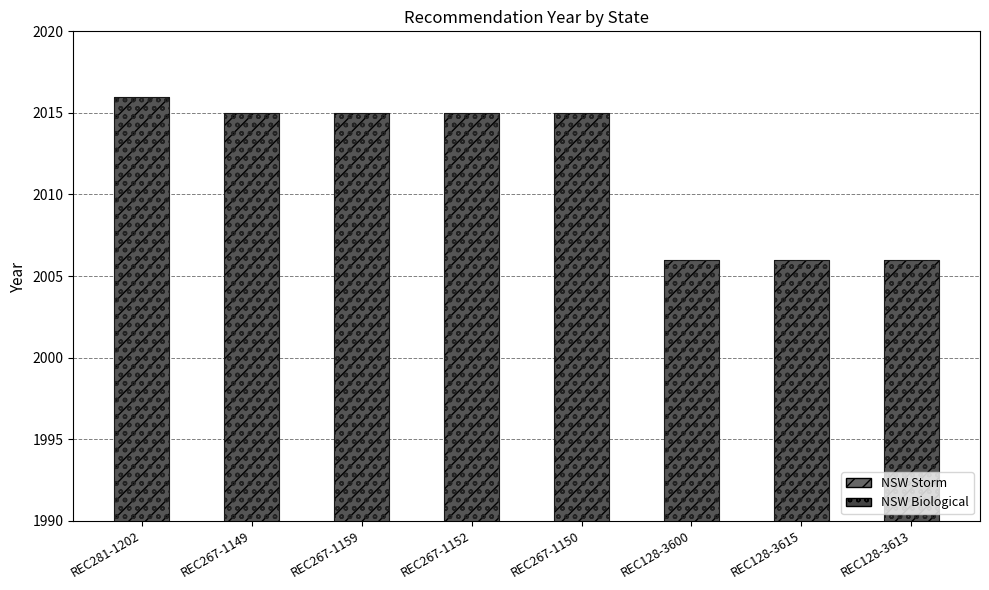

Count the NSW Agency values in the range 2006 to 2015.

7